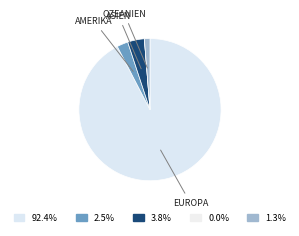

Which category has the biggest portion of the pie?

Europa